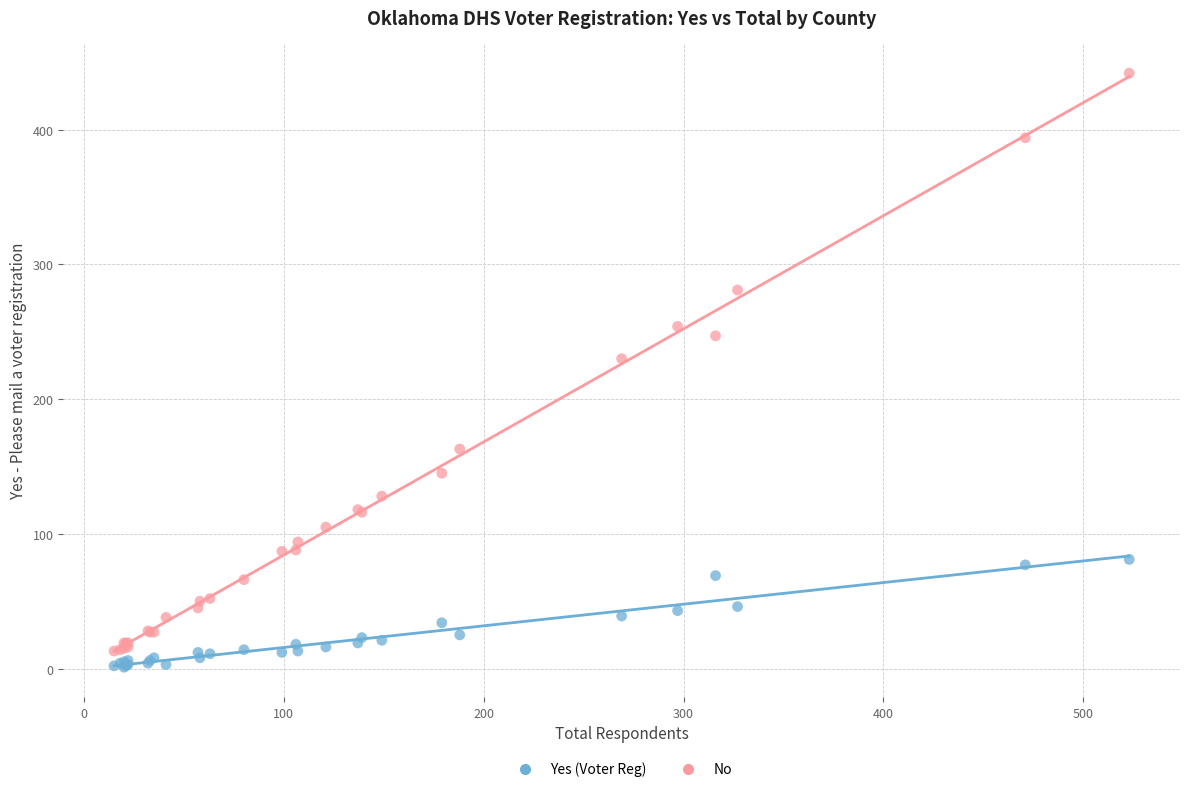

Which series contains the lowest Y value?

Yes (Voter Reg)